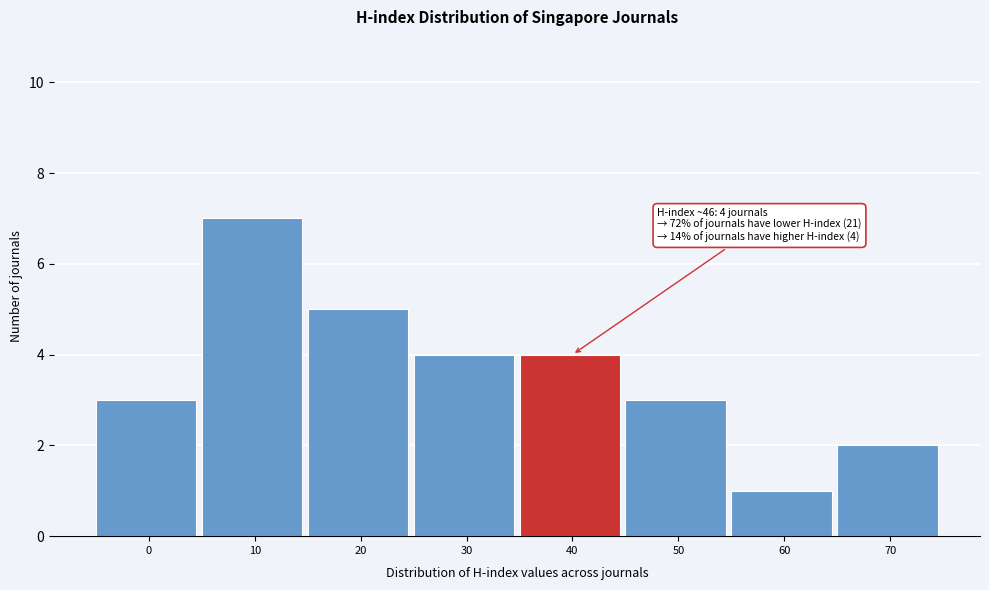

Reading left to right, what are all the values shown in this chart?

0=3	10=7	20=5	30=4	40=4	50=3	60=1	70=2